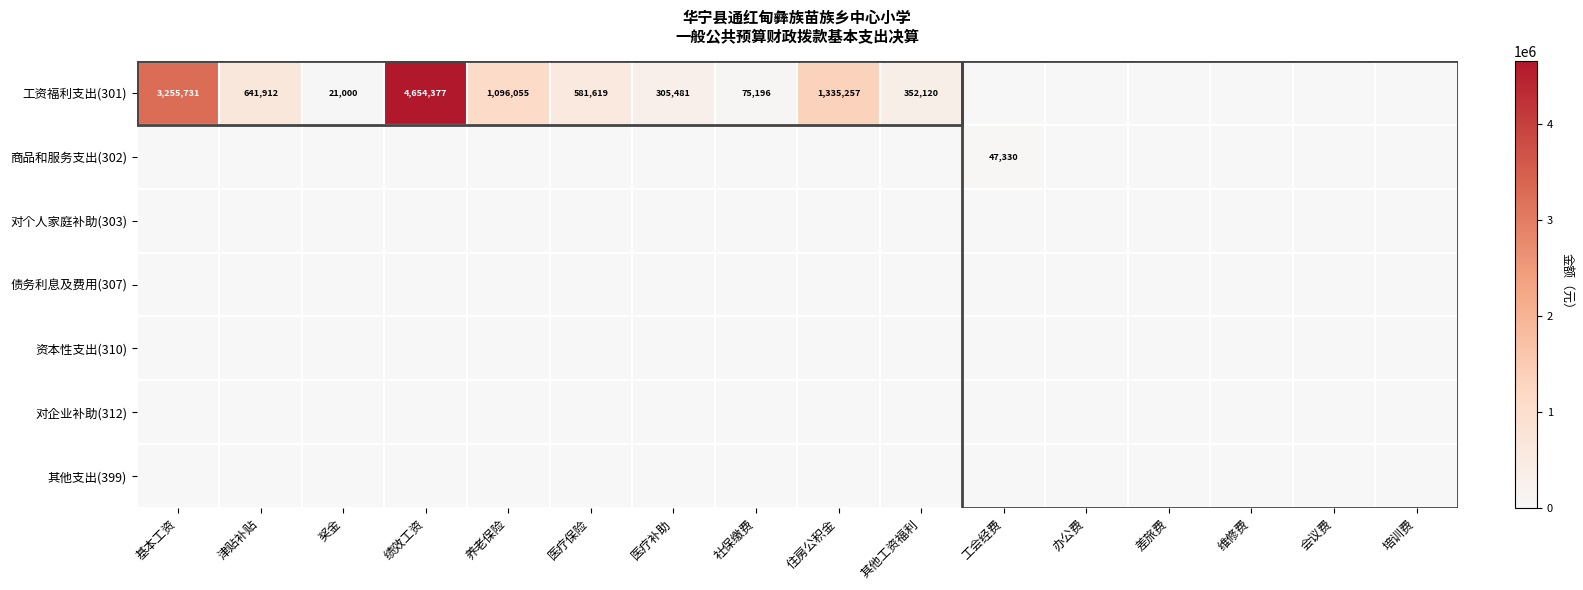

Is it true that 工资福利支出(301) equals 488982 at 养老保险?

False